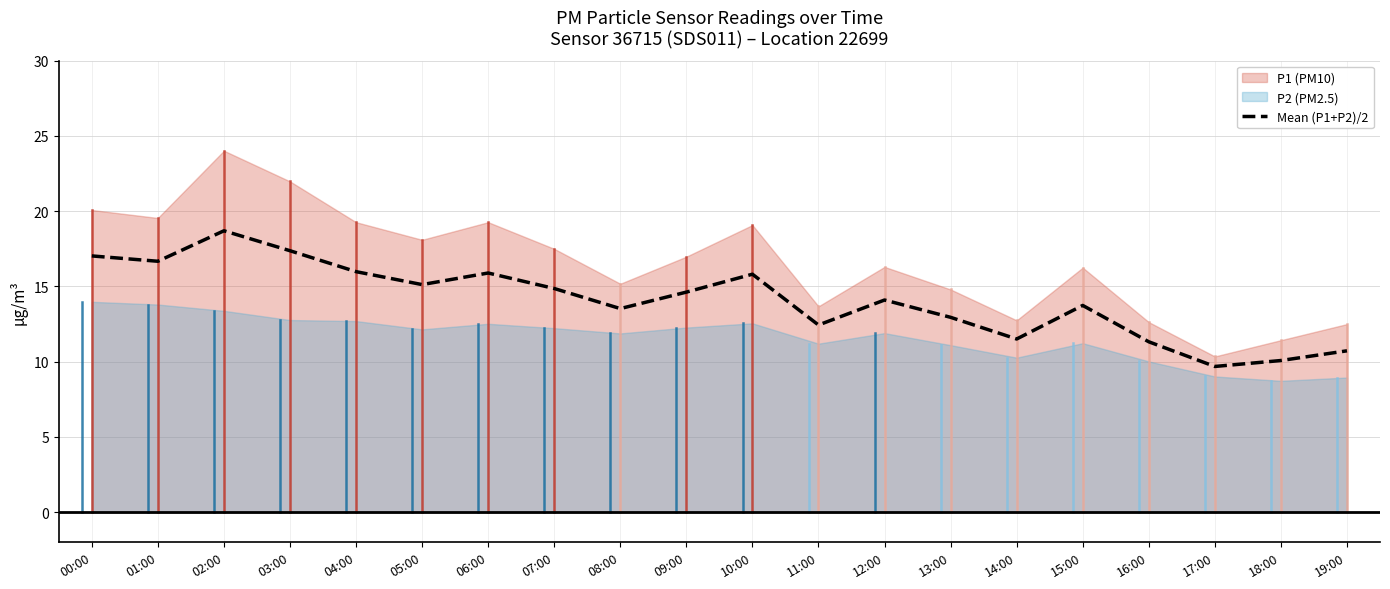

Where is the first local maximum?

02:00